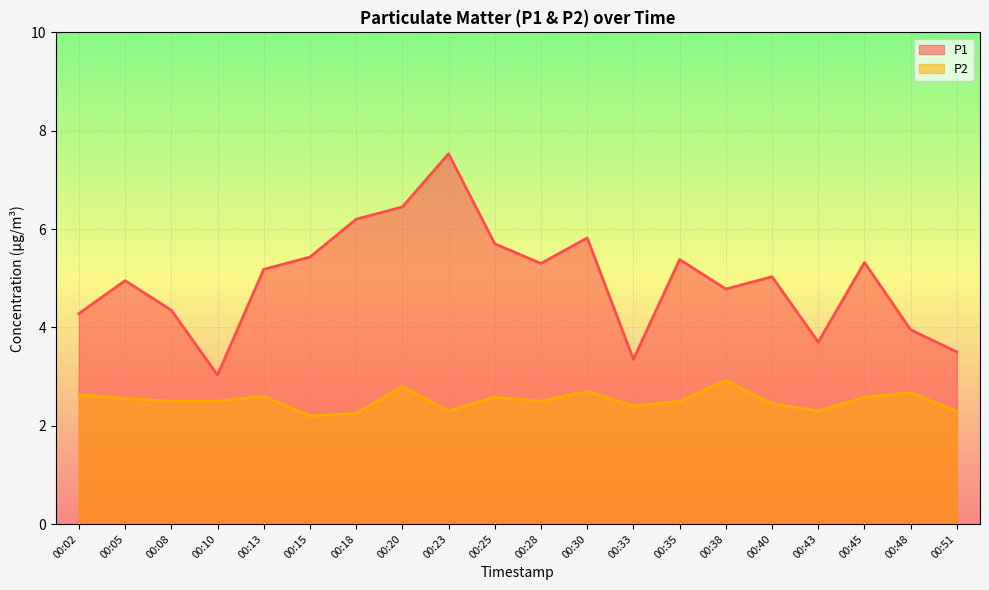

How many interior local peaks does the P2 series have?

6